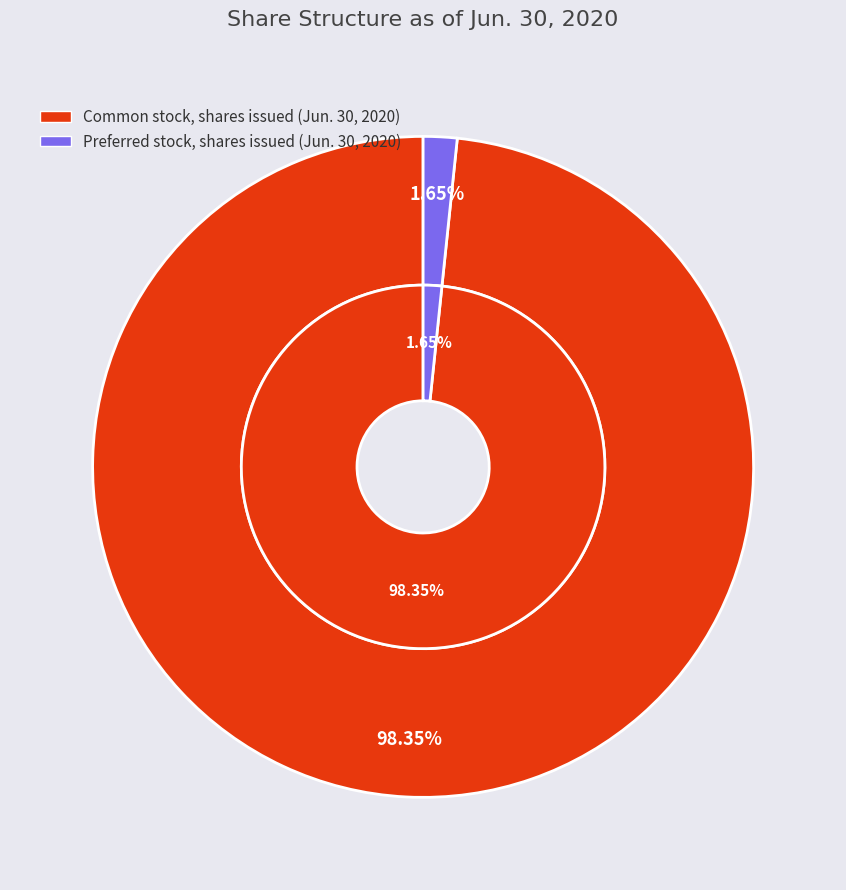

Does Preferred stock, shares issued represent more than half of the total?

No